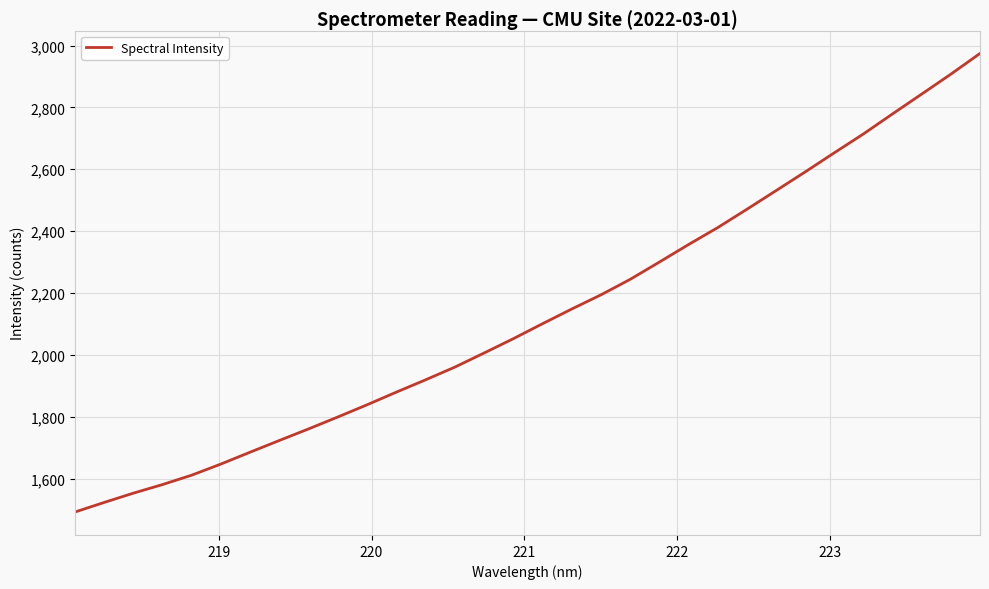

What is the difference between the maximum and minimum values?

1483.0